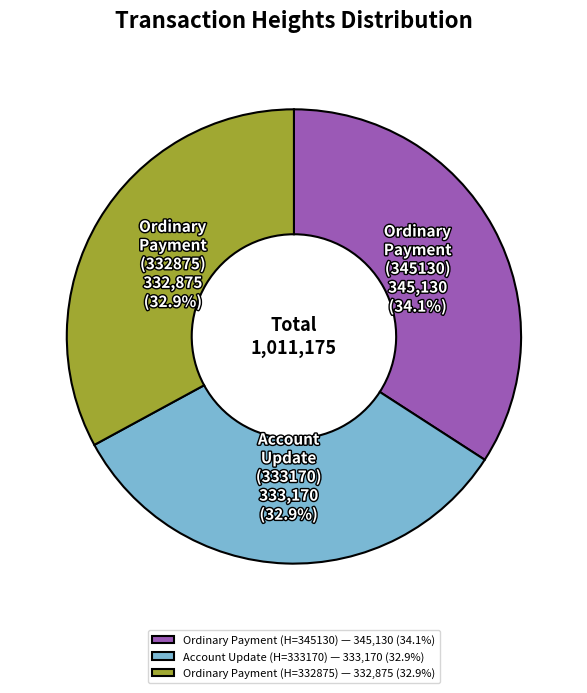

Which category has the biggest portion of the pie?

Ordinary Payment (H=345130) — 345,130 (34.1%)